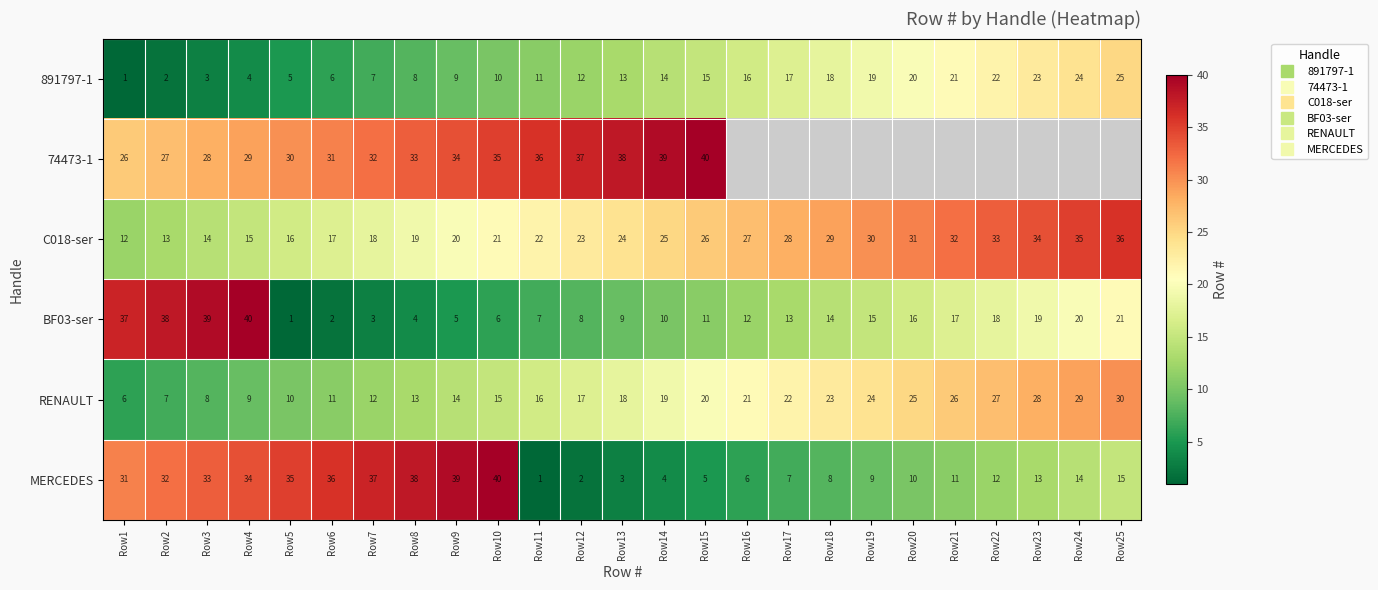

What is the average value of the RENAULT series?

18.0